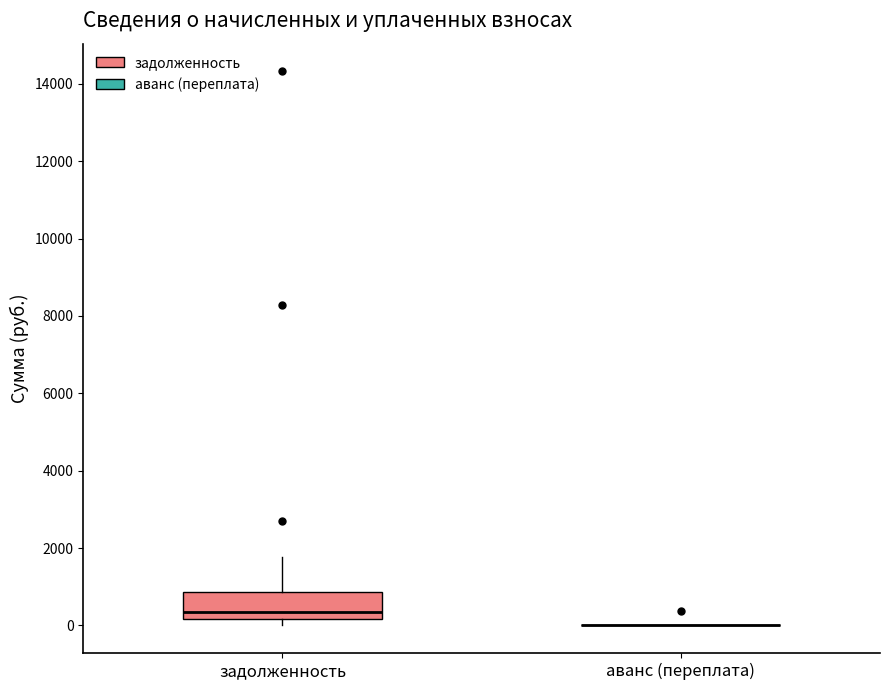

Which box is the tallest, from its lower edge to its upper edge?

задолженность